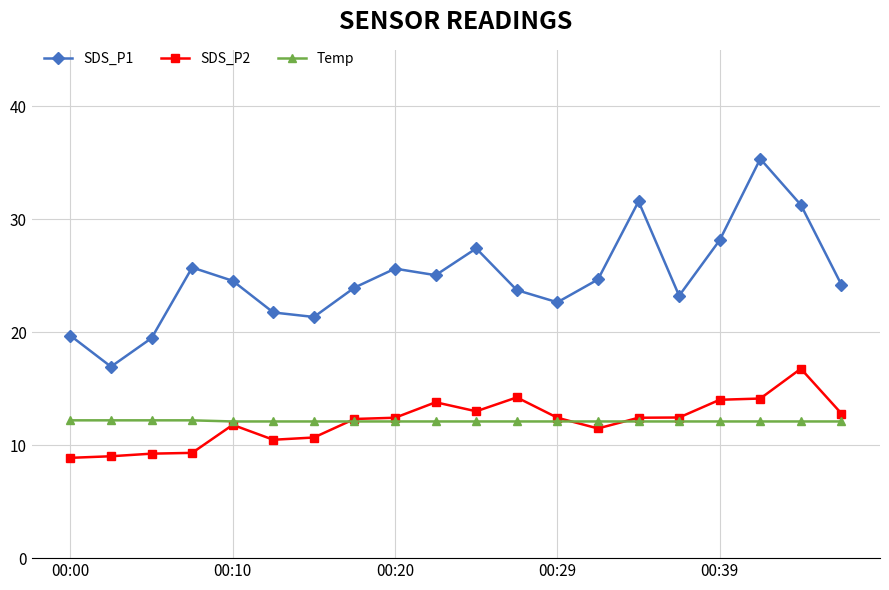

What is the value of the Temp point at the 9th from the left?

12.1